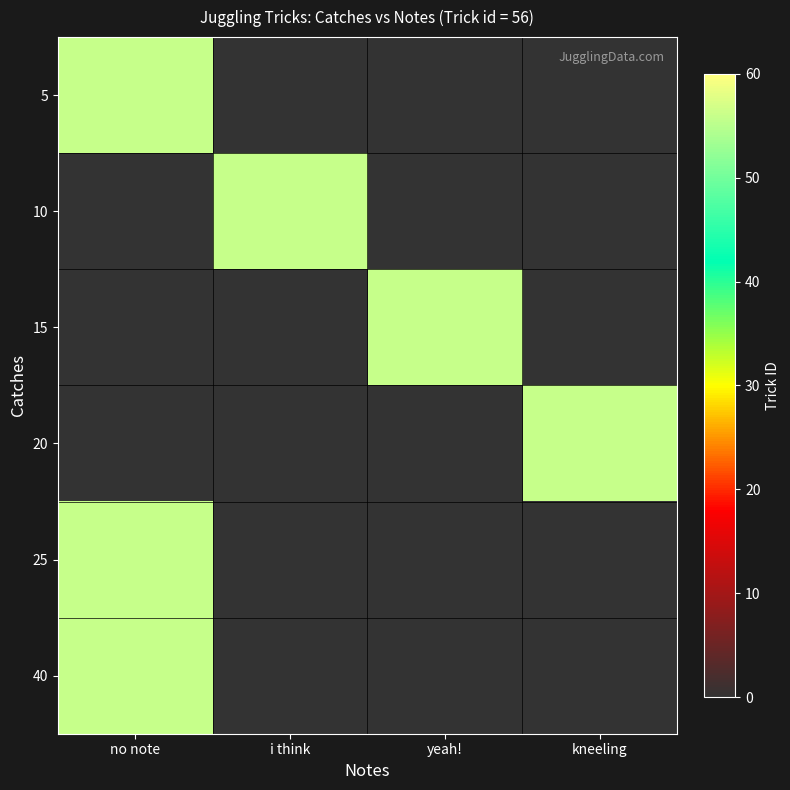

Between i think and yeah!, which is larger?

i think